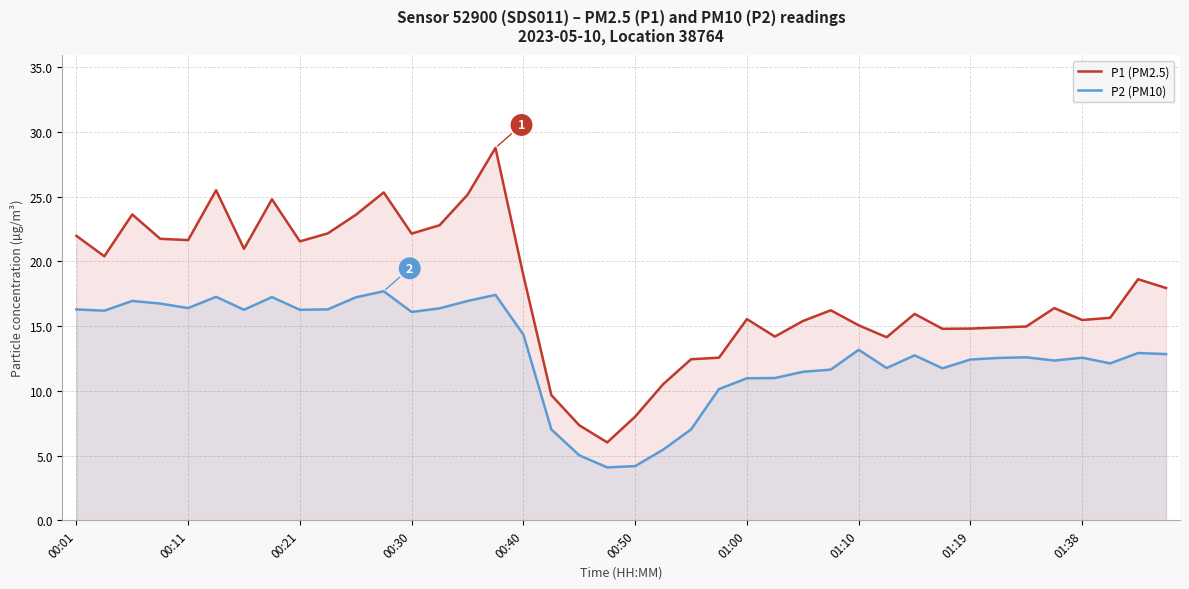

What is the sum of all P1 (PM2.5) values?

707.9